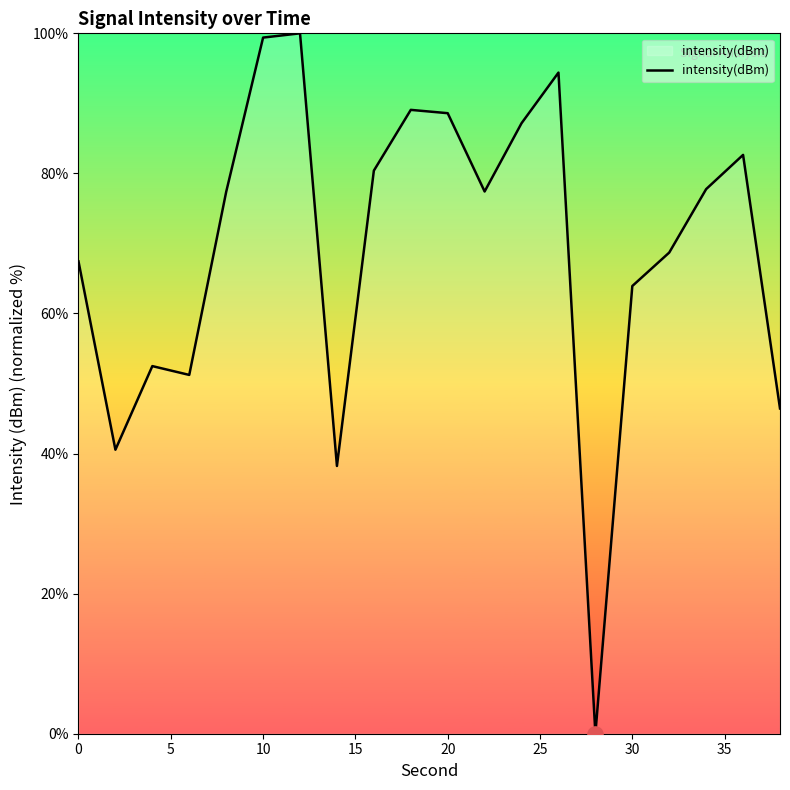

What is the difference between the maximum and minimum values?

100.0